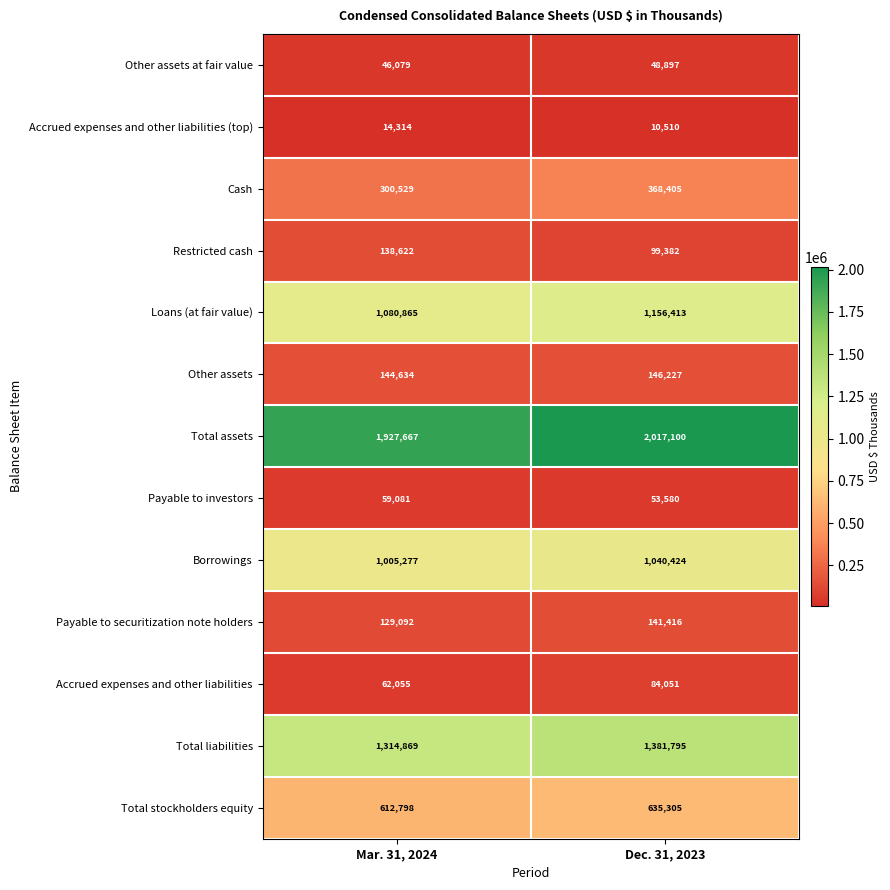

Which category has the lowest value in the Other assets at fair value series?

Mar. 31, 2024